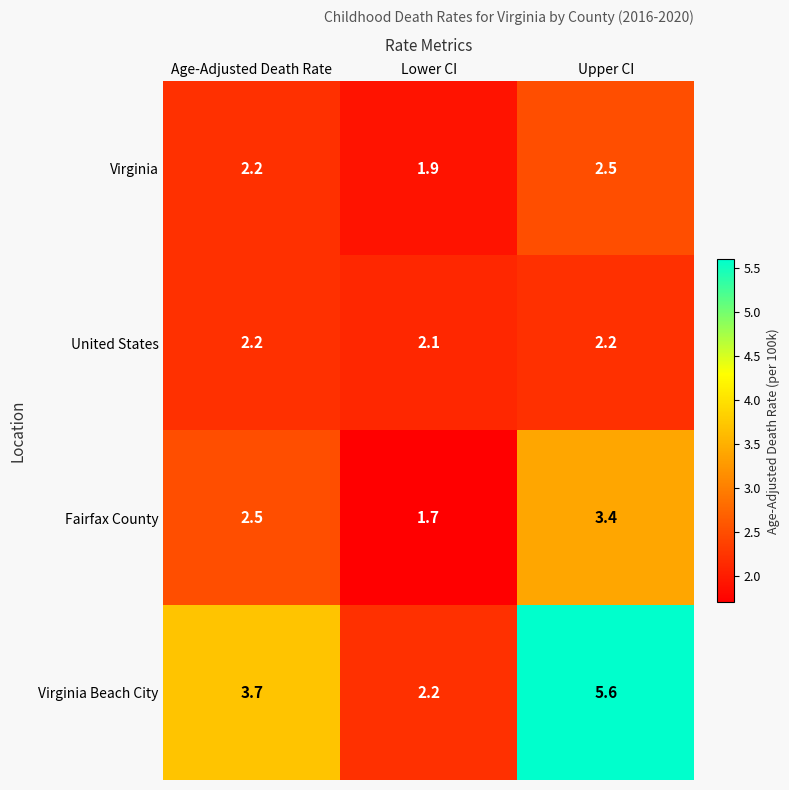

Reading right to left, list all the values displayed in this chart.

Virginia: Upper CI=2.5	Lower CI=1.9	Age-Adjusted Death Rate=2.2
United States: Upper CI=2.2	Lower CI=2.1	Age-Adjusted Death Rate=2.2
Fairfax County: Upper CI=3.4	Lower CI=1.7	Age-Adjusted Death Rate=2.5
Virginia Beach City: Upper CI=5.6	Lower CI=2.2	Age-Adjusted Death Rate=3.7